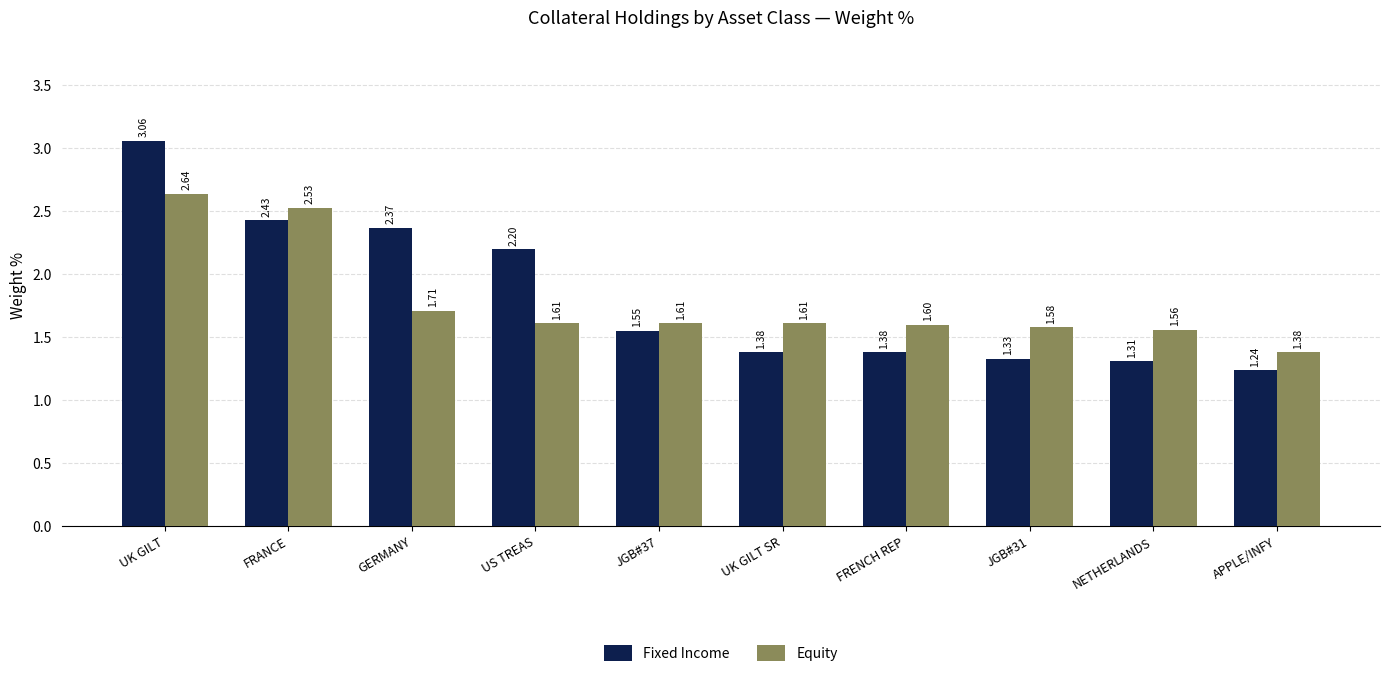

How many categories are shown in the chart?

10